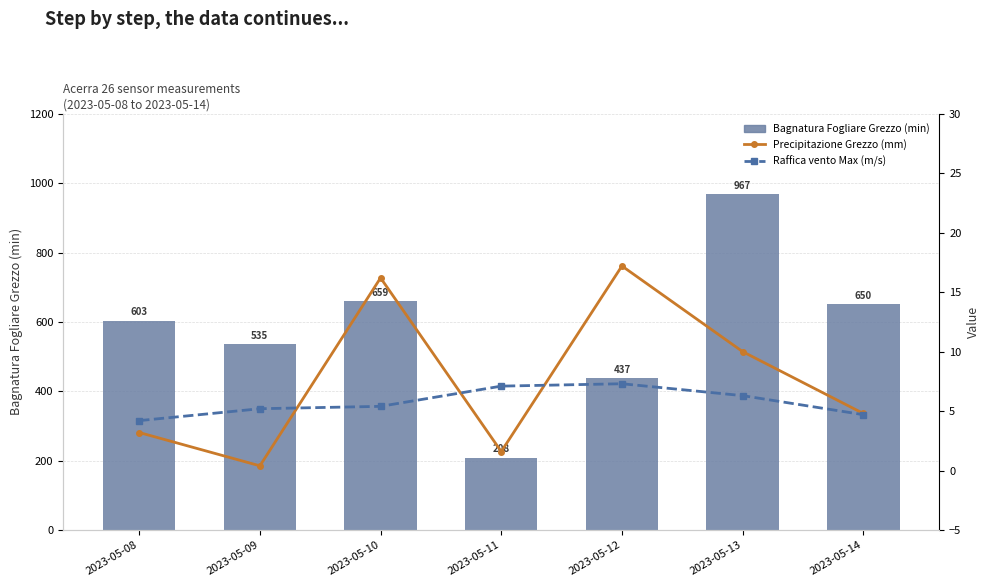

The Bagnatura Fogliare Grezzo (min) series shows 1177.5 at 2023-05-10. True or false?

False